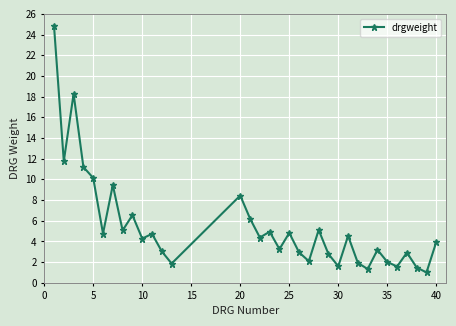

What is the maximum value shown in the chart?

24.9